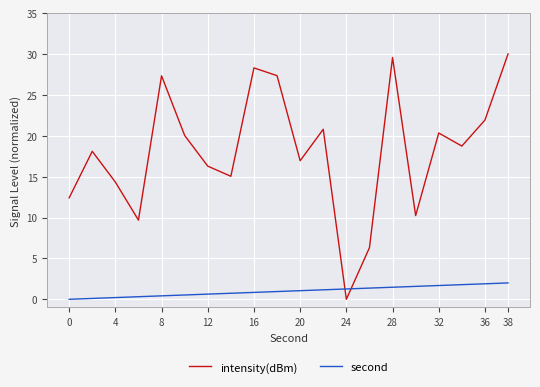

List the series in order of their peak value, lowest first.

second, intensity(dBm)